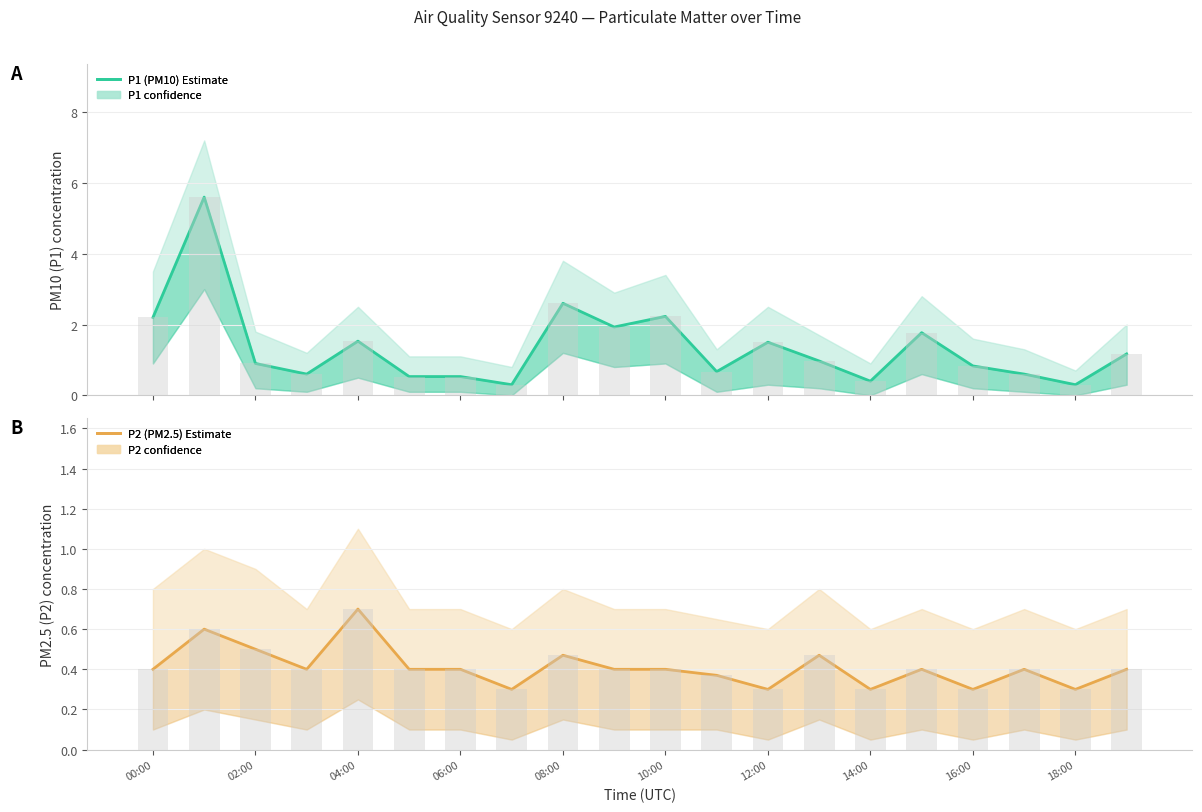

Is it true that P2 (PM2.5) Estimate equals 0.4 at 15?

True